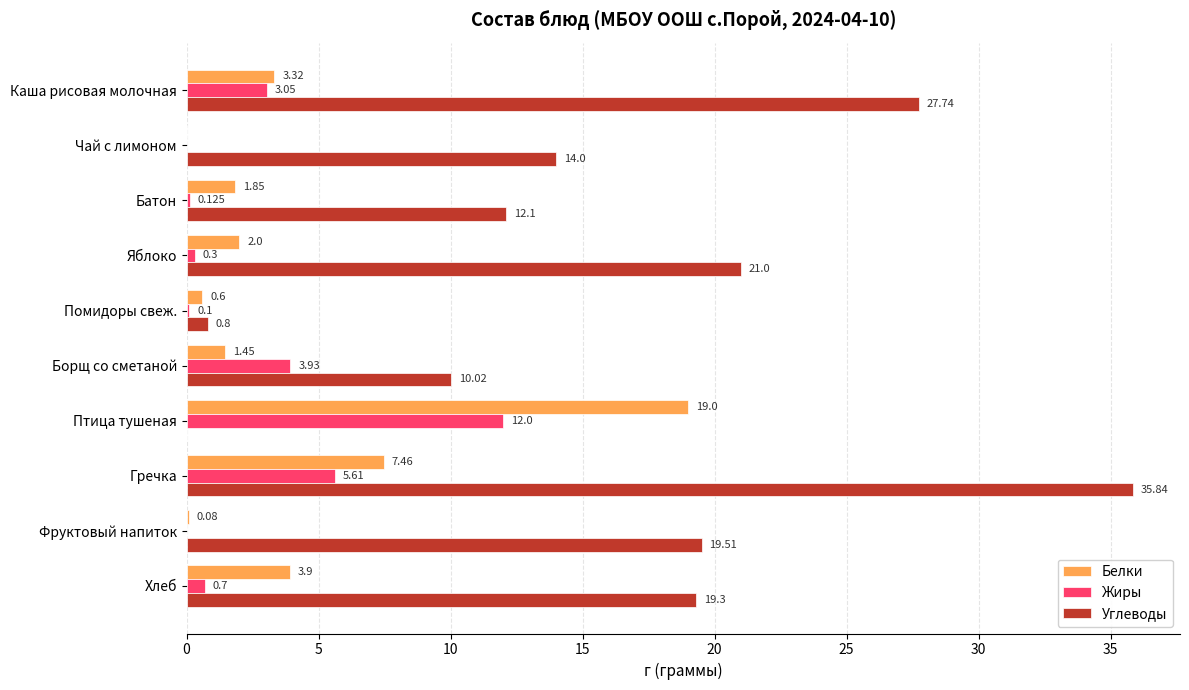

Where is Углеводы nearest to the value 17?

Хлеб